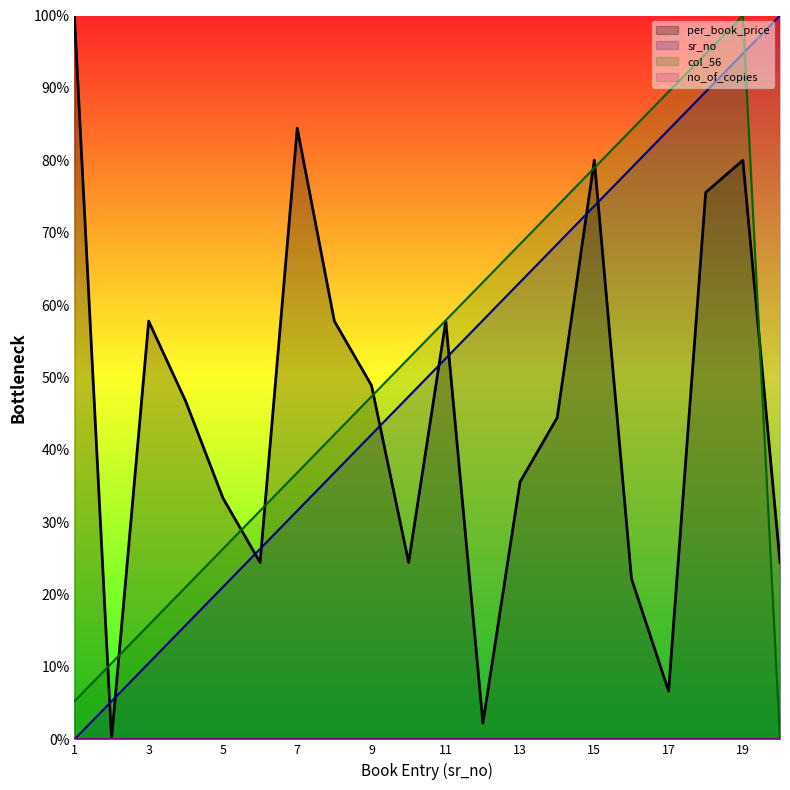

Which series ends up on top after the final intersection of sr_no and per_book_price?

sr_no